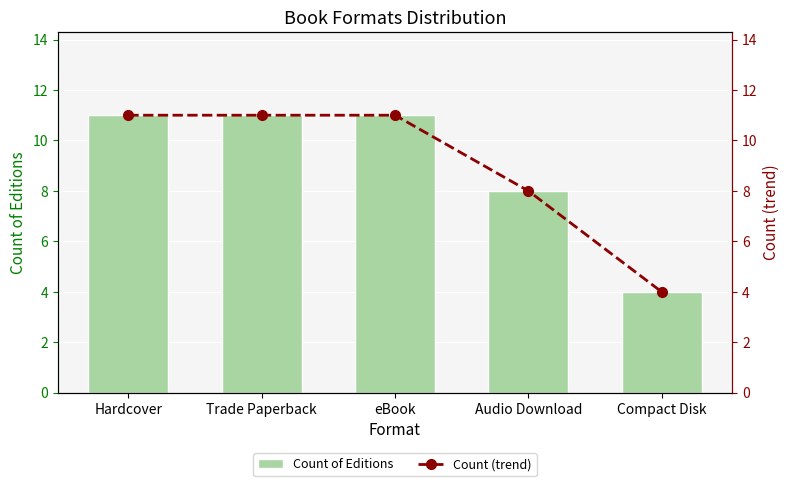

How many distinct data groups are displayed?

2